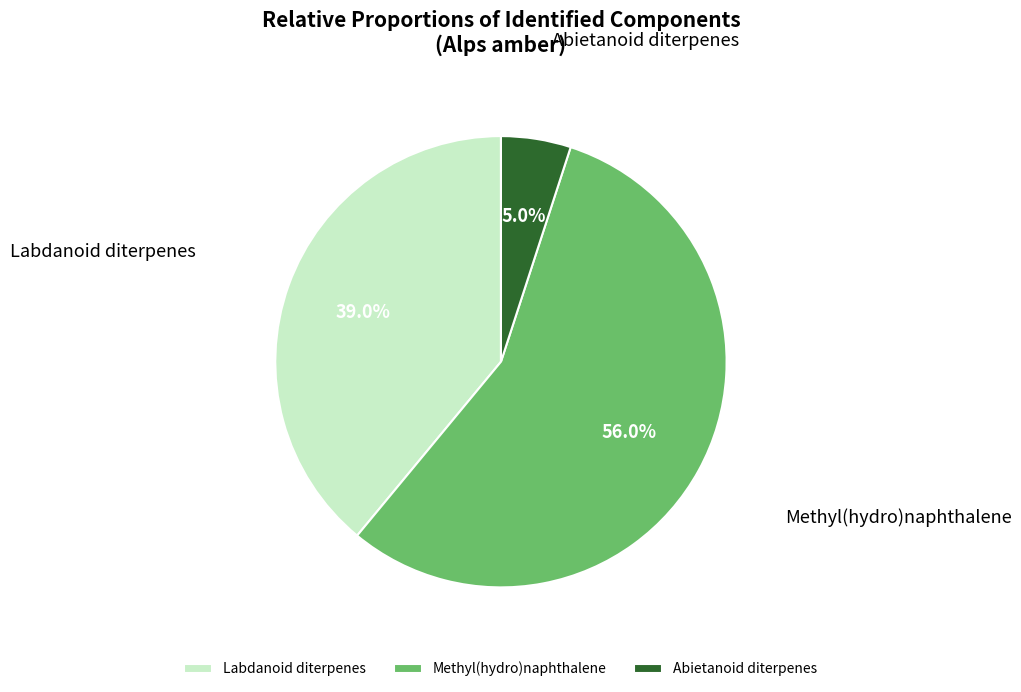

What is the total percentage of Methyl(hydro)naphthalene and Labdanoid diterpenes?

95.0%